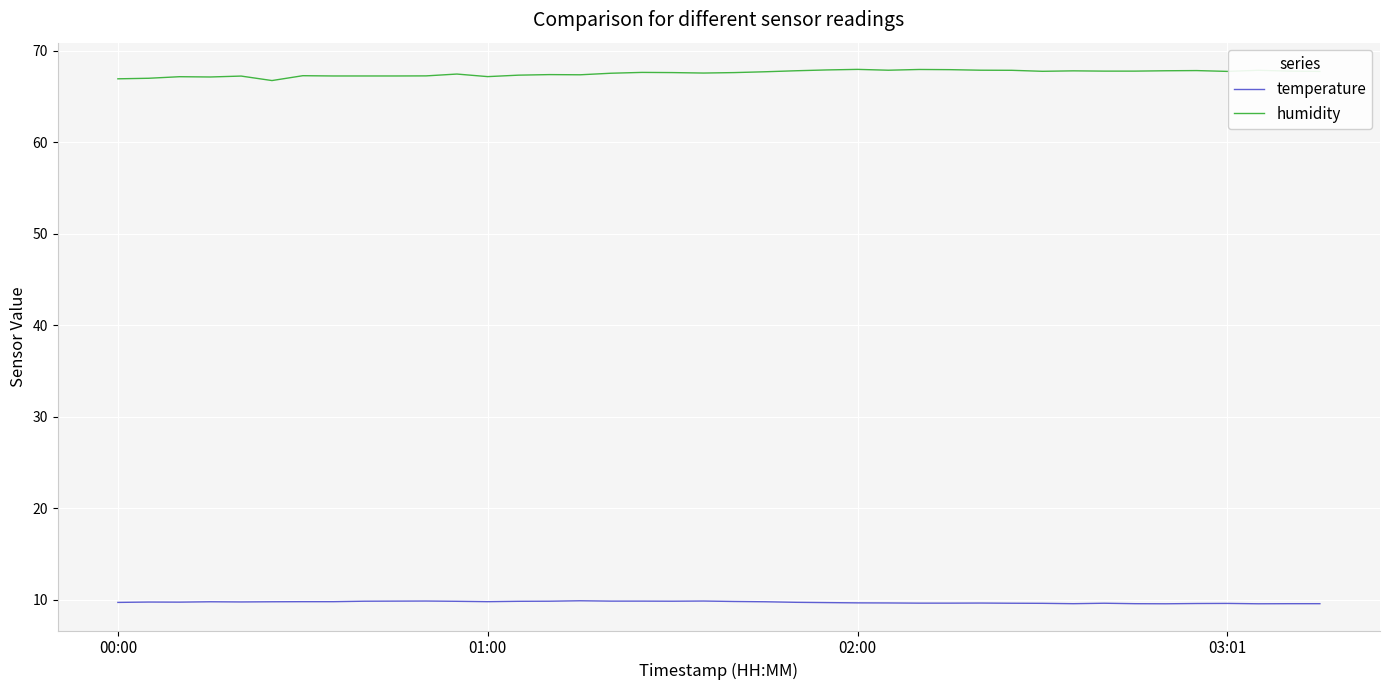

What is the lowest value of the humidity series?

66.7